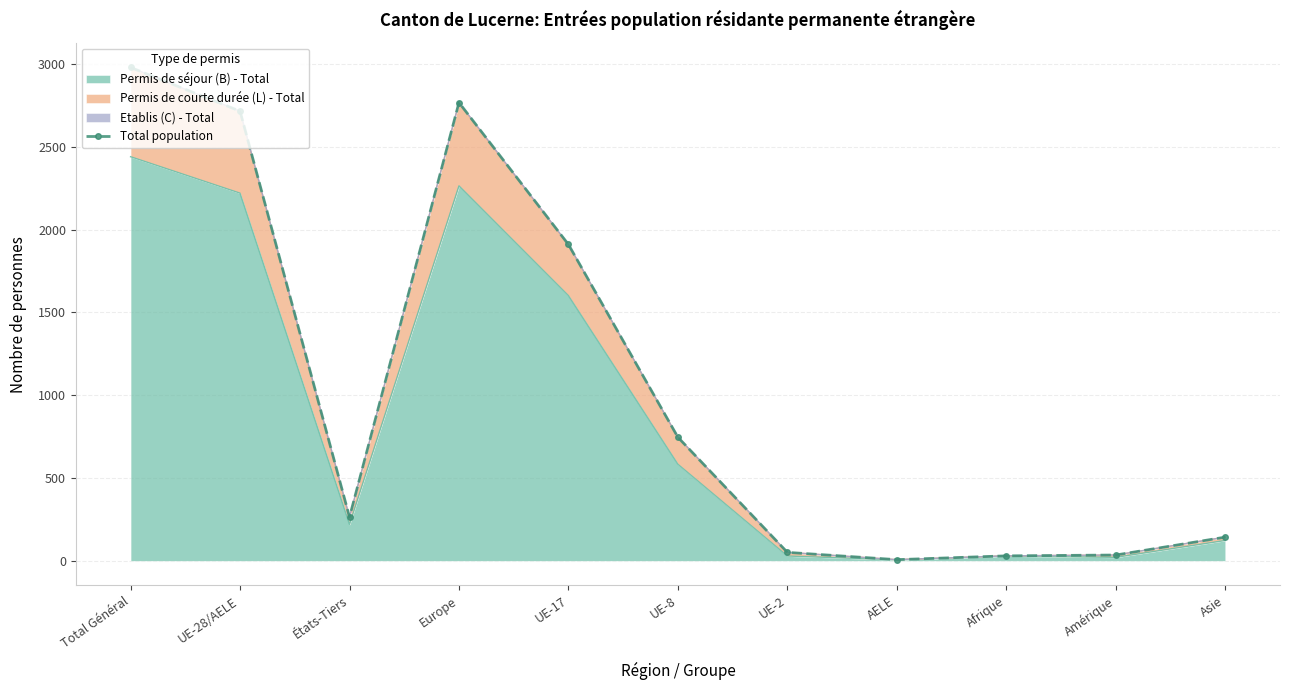

What is the label of the 10th point from the right?

UE-28/AELE